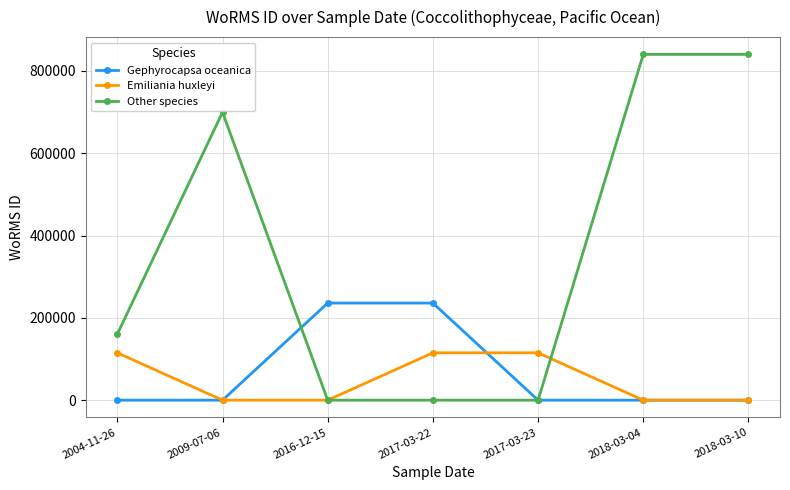

True or false: Emiliania huxleyi has more than 2 interior local peaks.

False